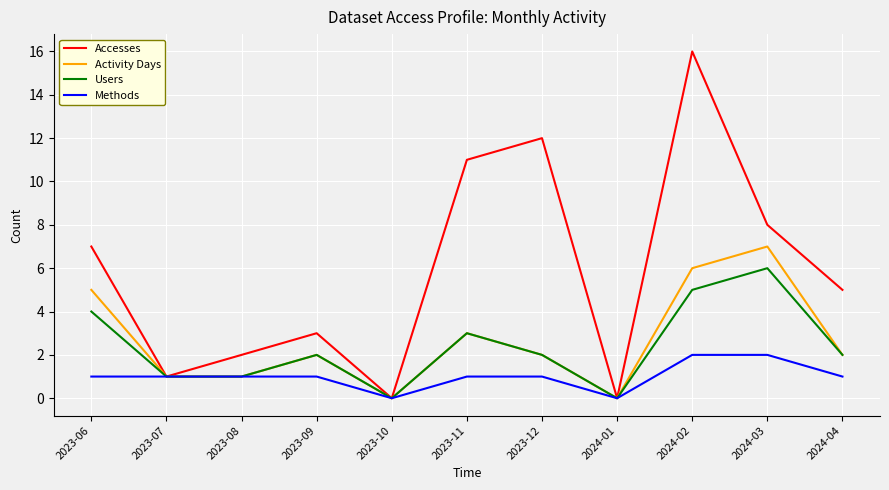

At which label does Accesses first exceed 5?

2023-06